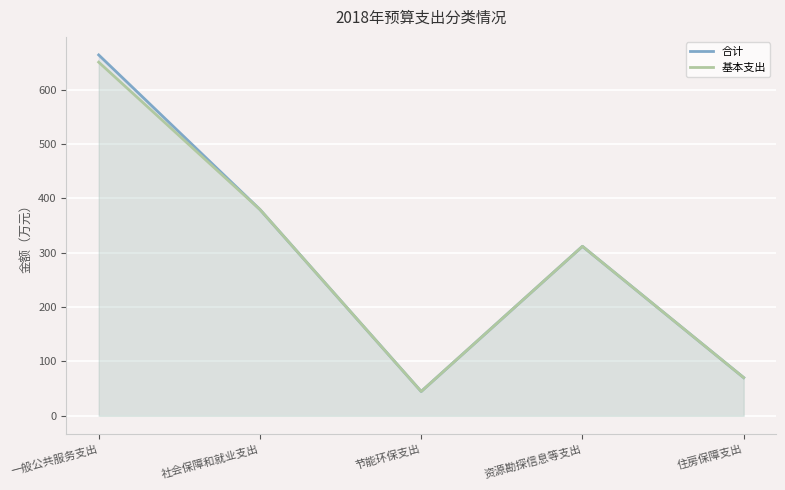

Reading left to right, what are all the values shown in this chart?

合计: 663.8	379.5	44.7	311.7	70.2
基本支出: 650.5	379.5	44.7	311.7	70.2